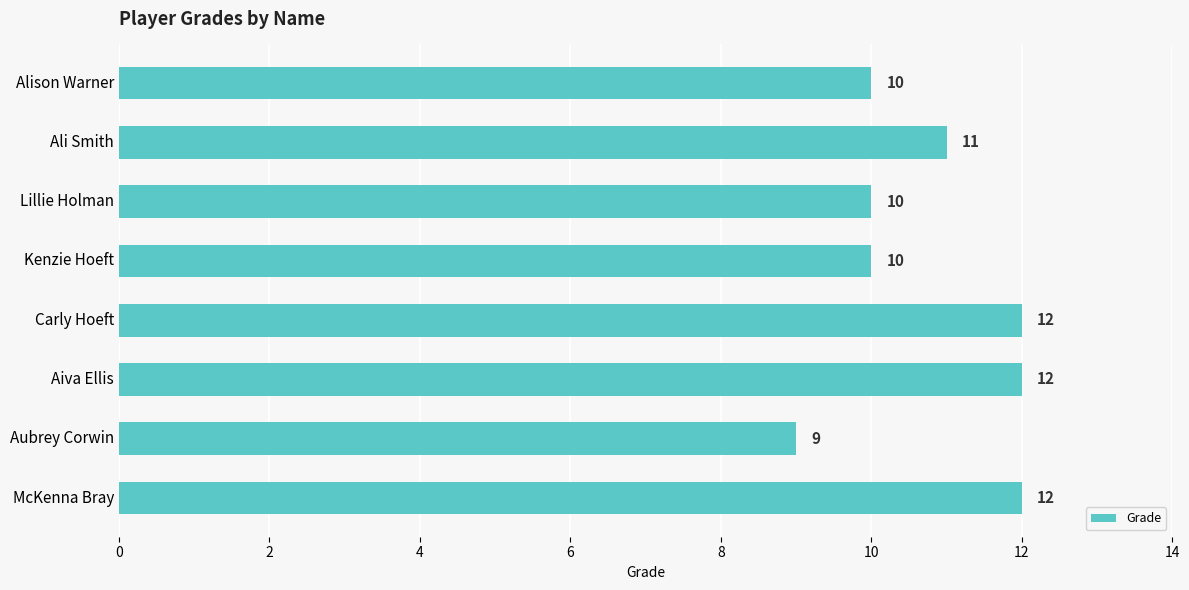

What is the difference between the second highest and minimum values?

3